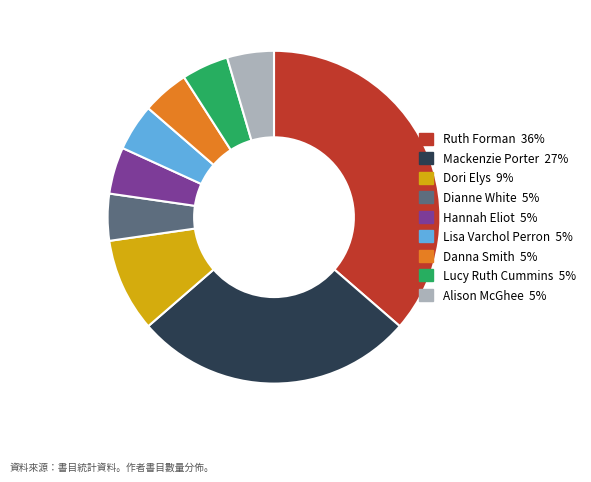

How many segments does this pie chart have?

9